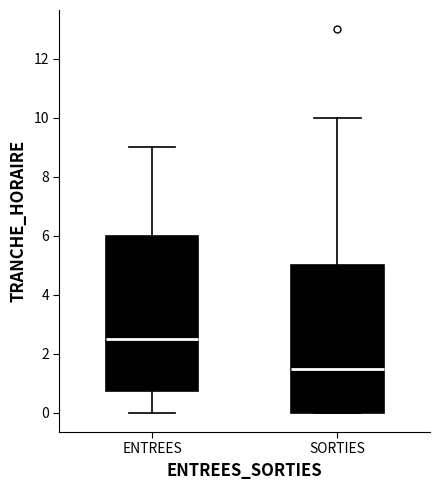

Which box has the lowest median line?

SORTIES